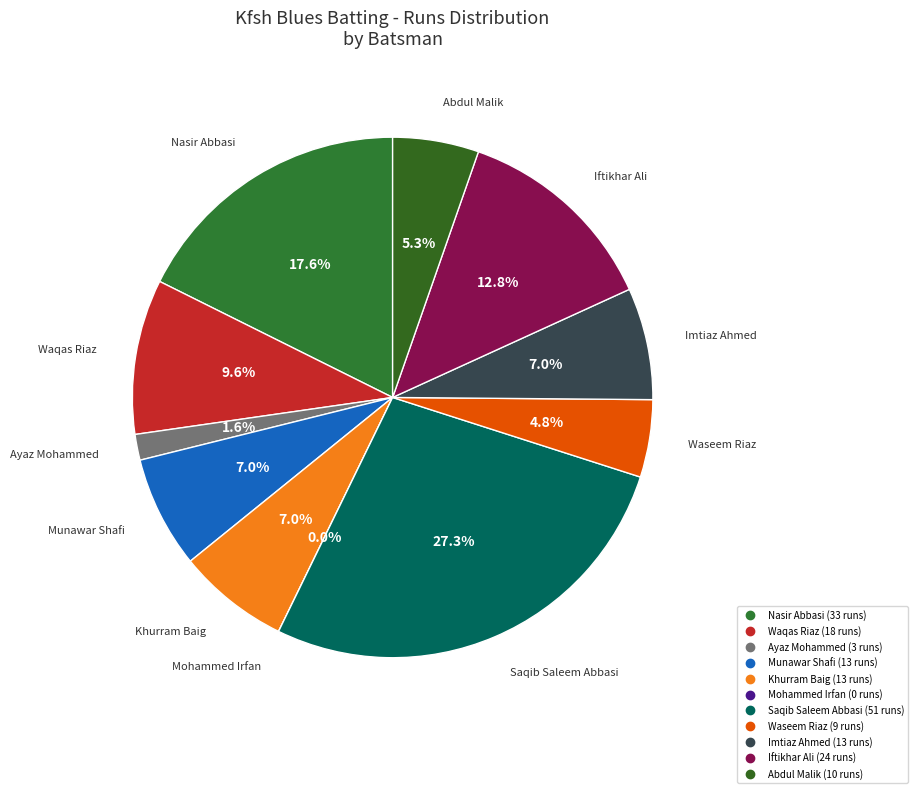

What percentage is the Waseem Riaz slice, to the nearest percent?

5%